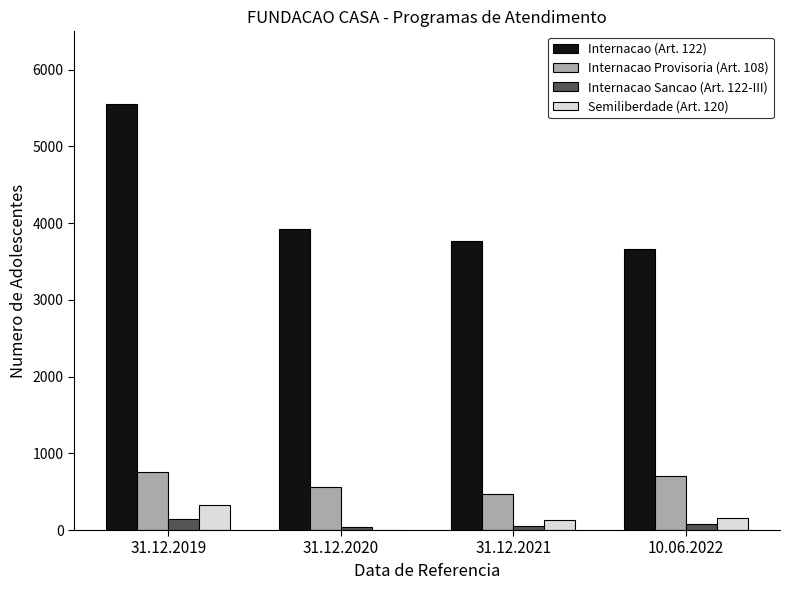

At which category does the chart reach its peak across all series?

31.12.2019